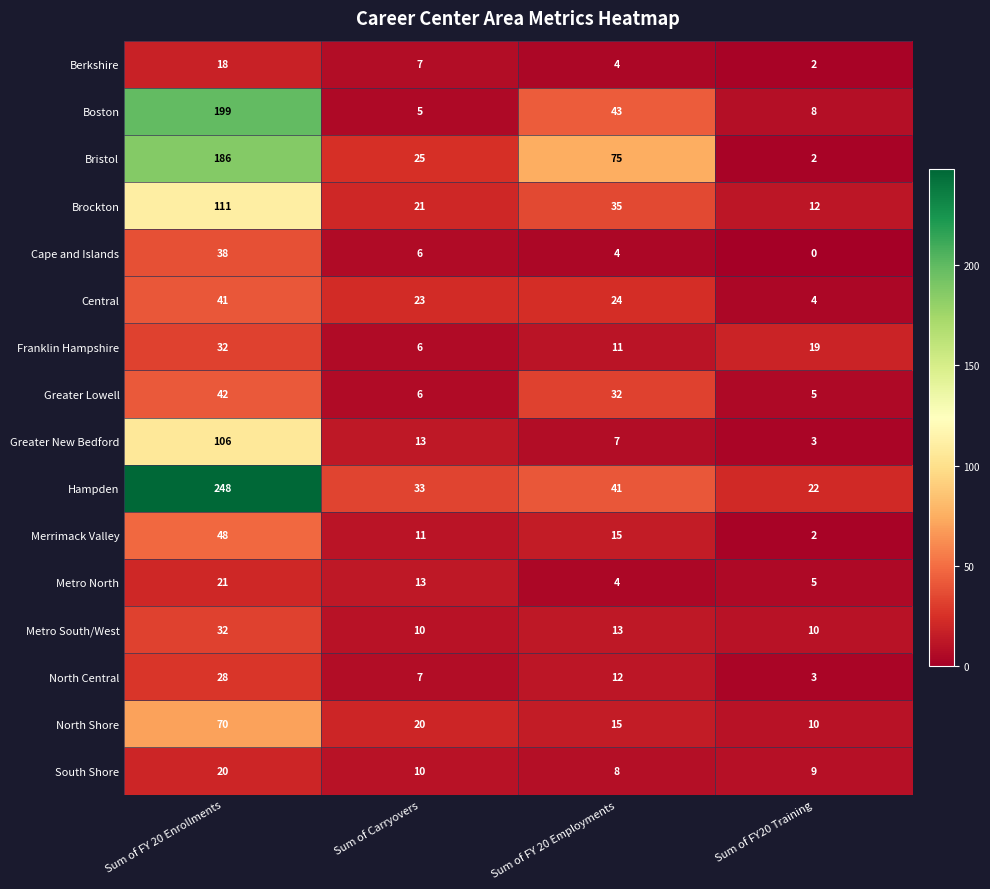

The value of Metro South/West at Sum of FY 20 Enrollments is 32. True or false?

True